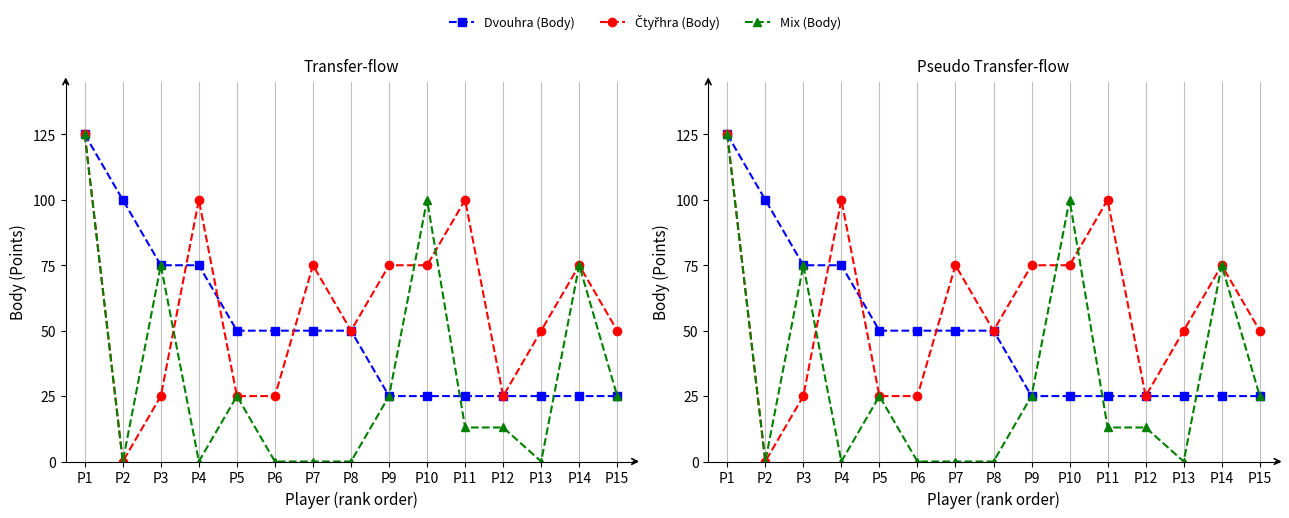

Is it true that Mix (Body) equals 75 at P14?

True